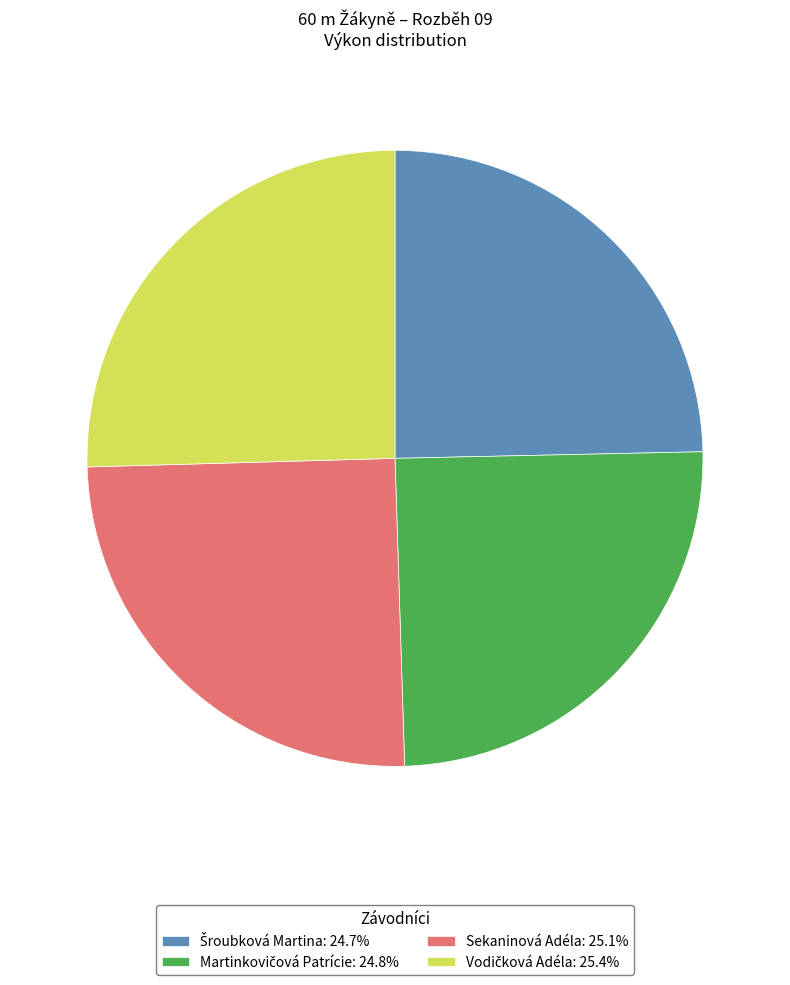

Is there a majority slice in this chart?

No